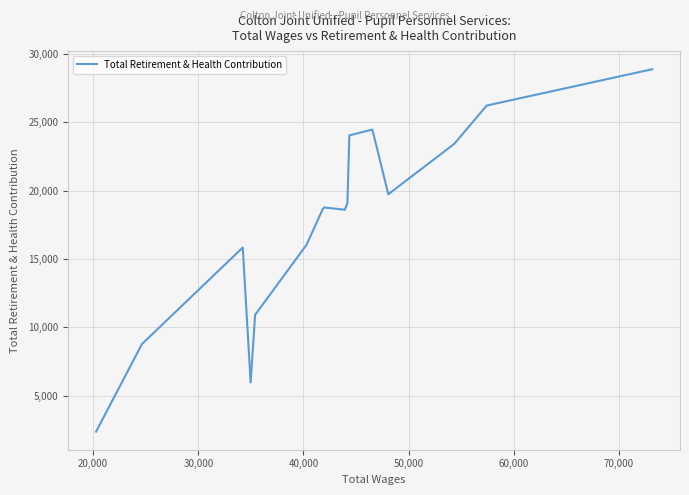

Count the number of data series in this chart.

1